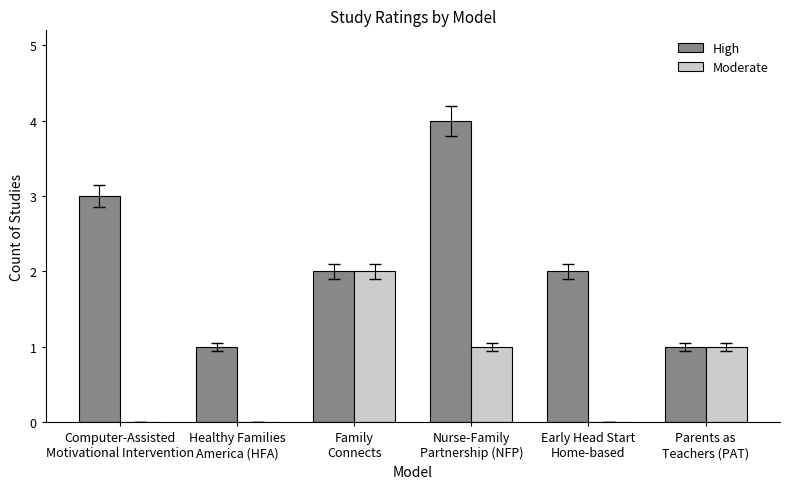

What is the maximum value for High?

4